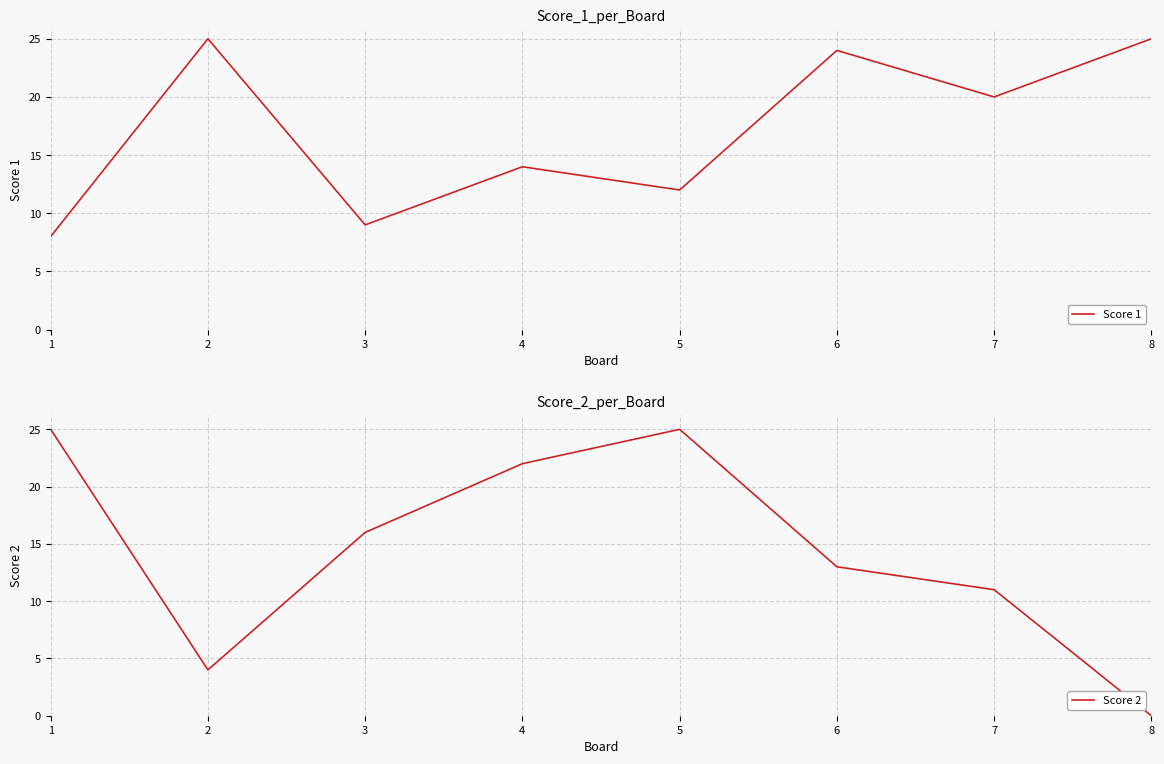

List the labels in order of Score 1 value, smallest first.

1, 3, 5, 4, 7, 6, 2, 8